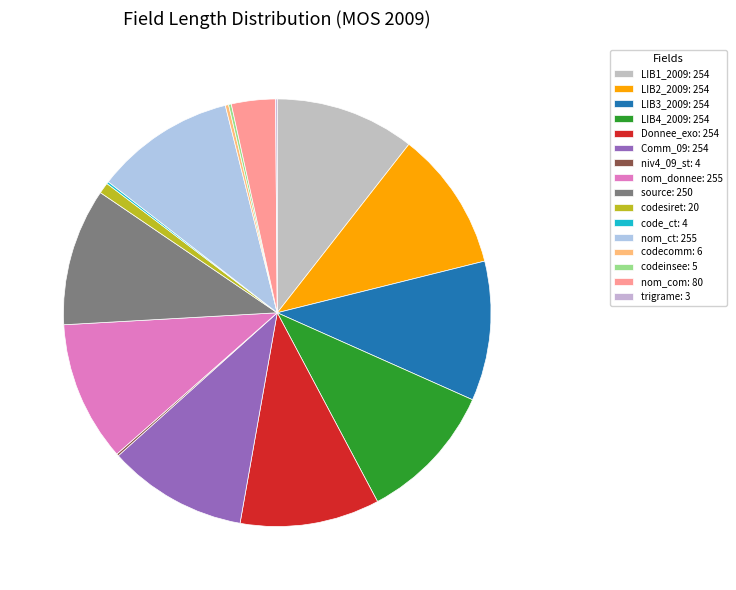

How many segments does this pie chart have?

16